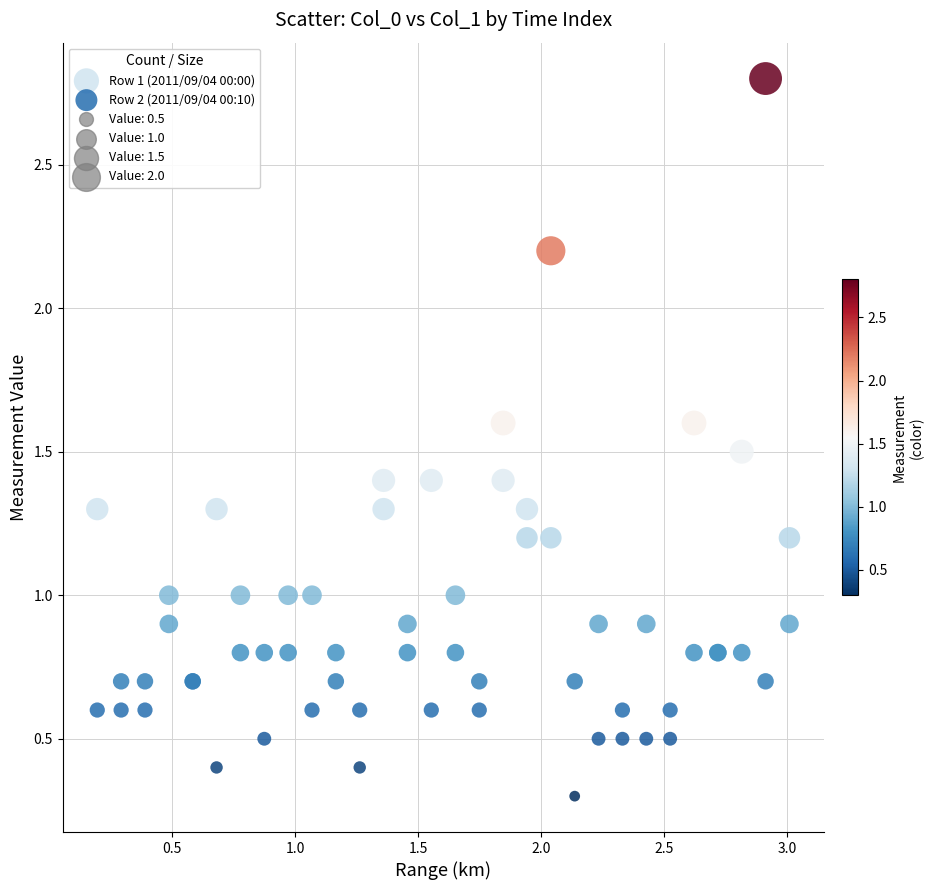

Which series has the largest Y range (max minus min)?

Row 1 (2011/09/04 00:00)